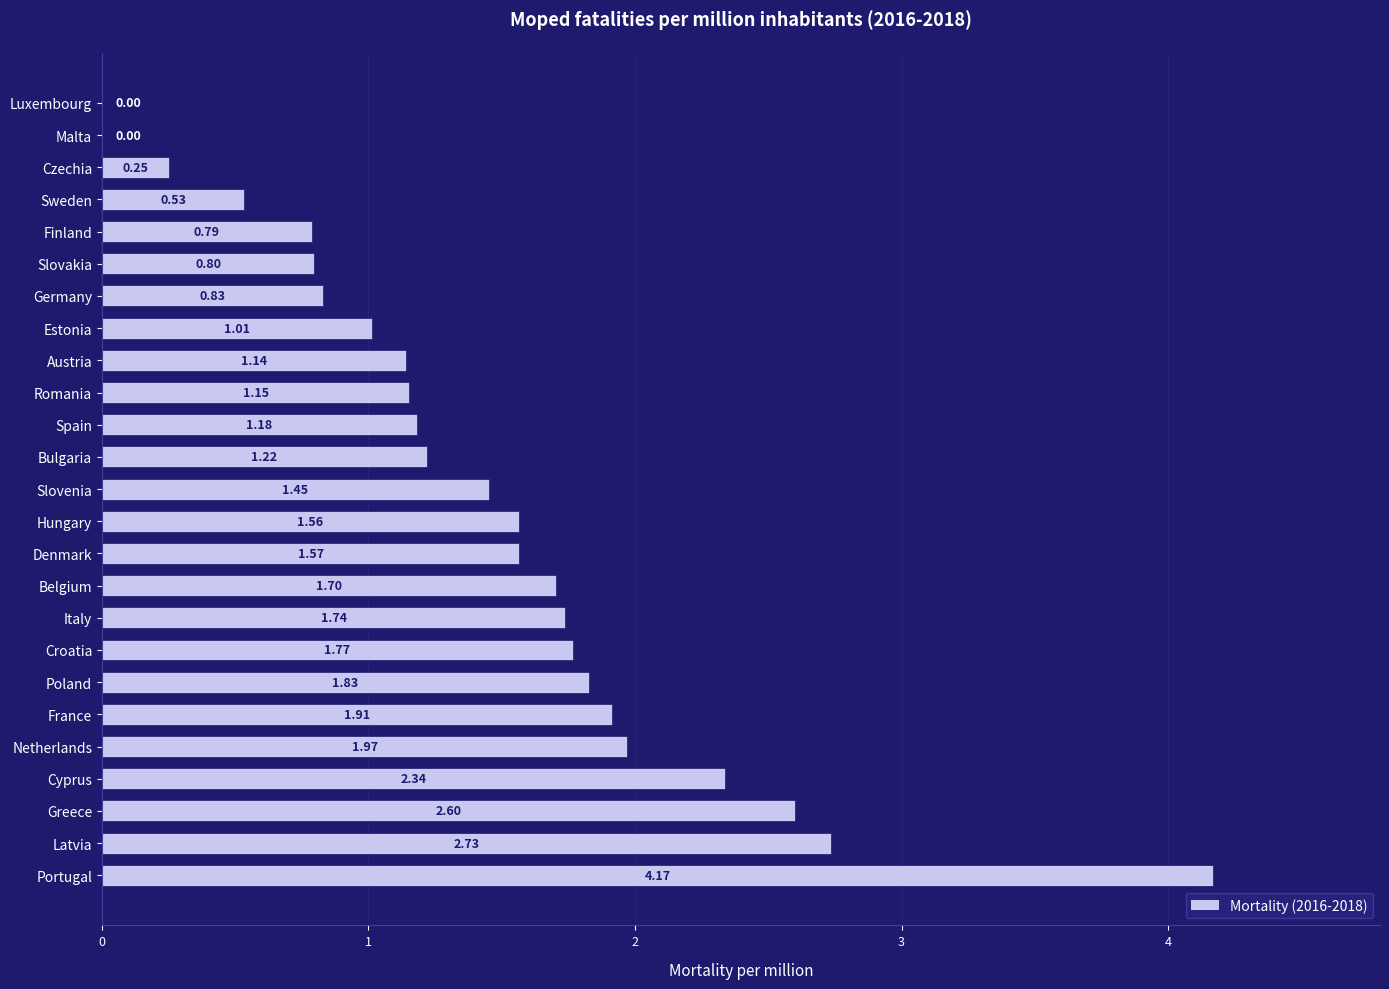

How many distinct data groups are displayed?

1